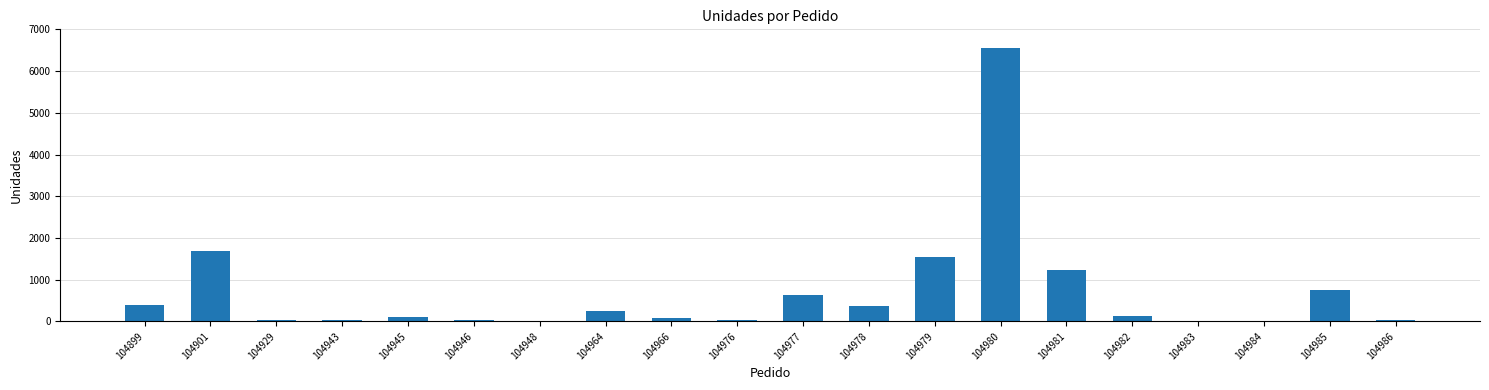

True or false: the data shows 611 at 104978.

False